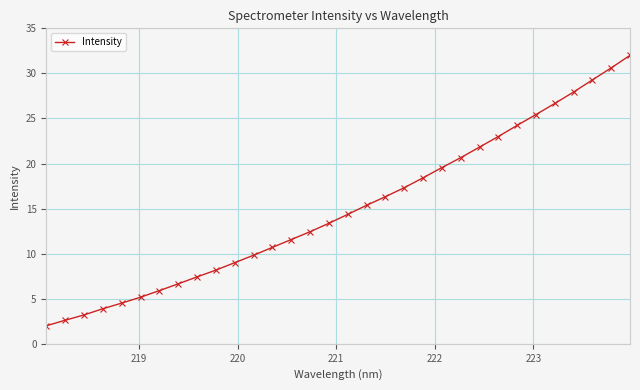

What is the sum of all values?

479.4